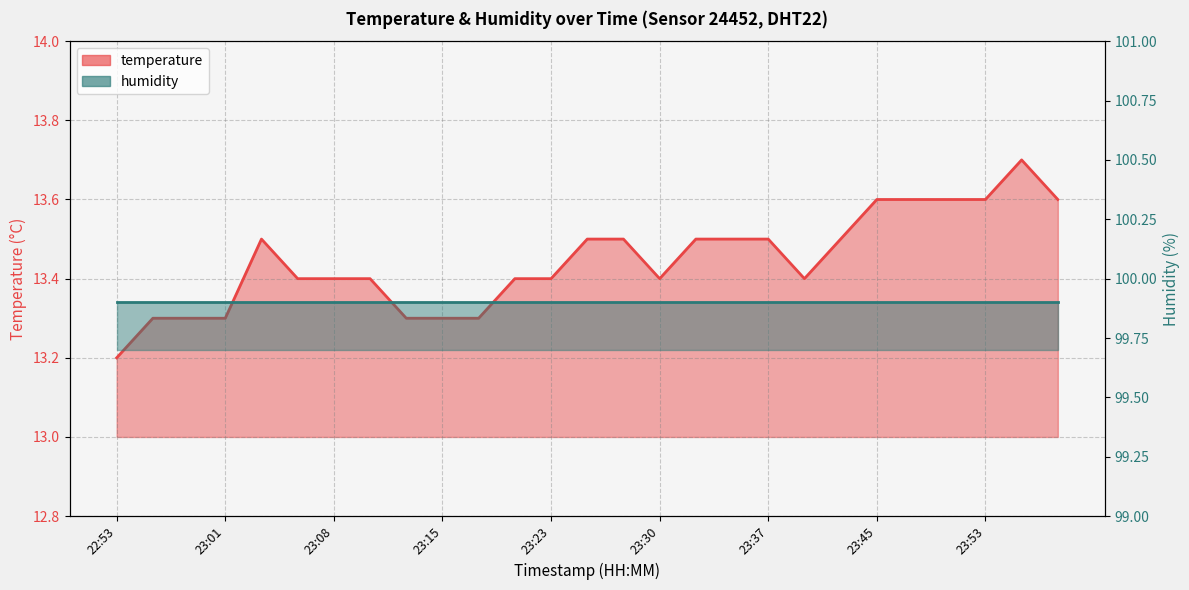

Approximately how many times larger is the value at 23:43 compared to 23:40?

1.0